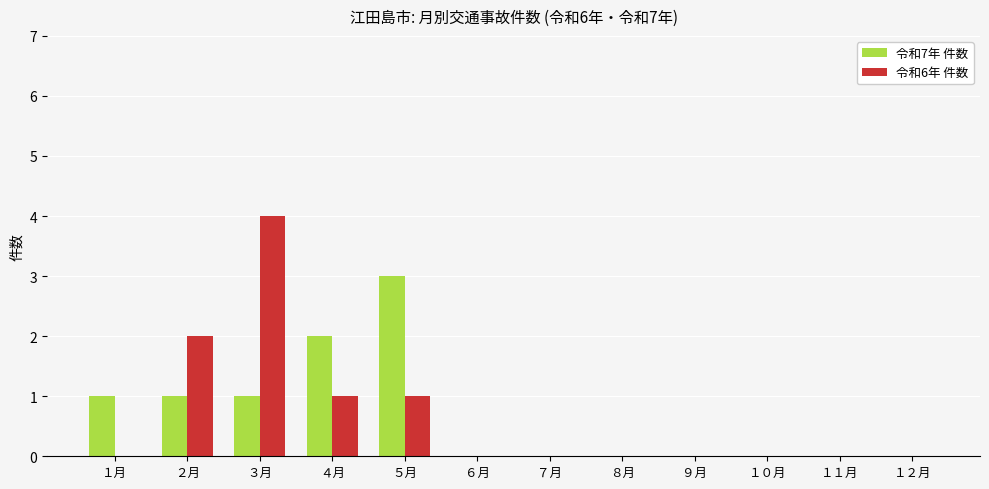

What is the greatest value displayed?

4